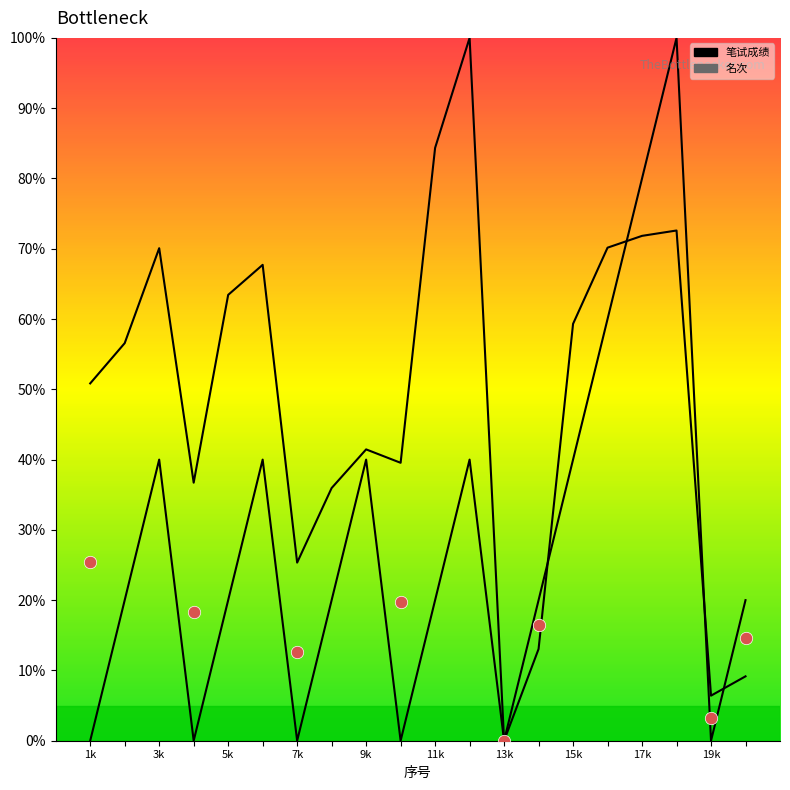

At which category is the sum across all series the highest?

18